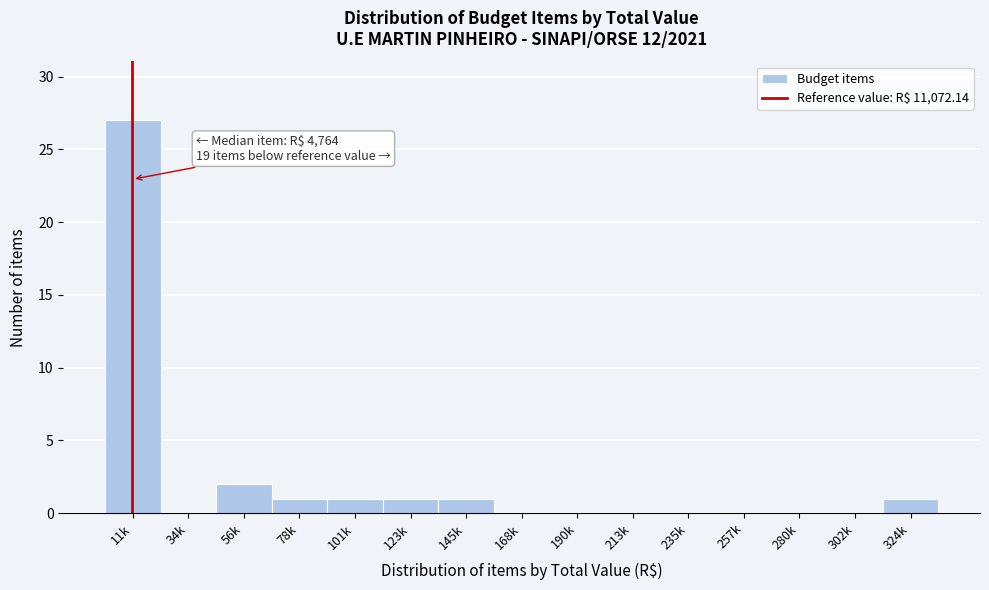

Reading left to right, transcribe all the data shown in this chart.

11k=27	34k=0	56k=2	78k=1	101k=1	123k=1	145k=1	168k=0	190k=0	213k=0	235k=0	257k=0	280k=0	302k=0	324k=1